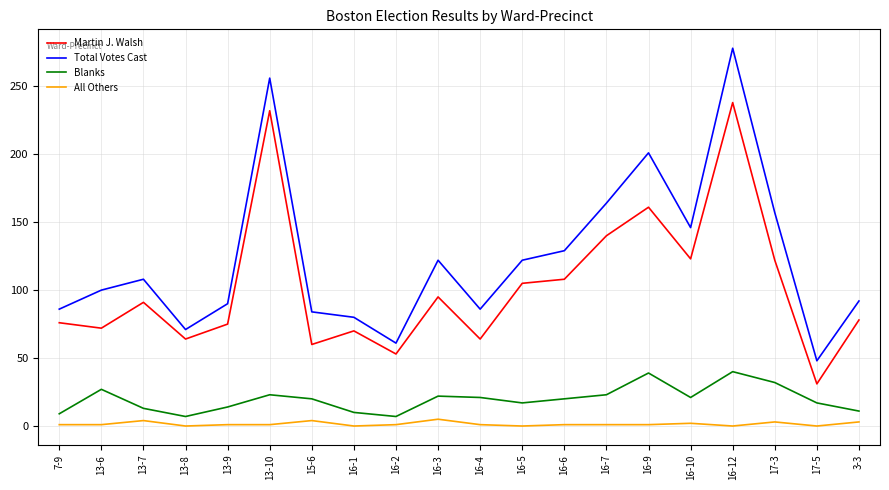

What is the average value of the Blanks series?

20